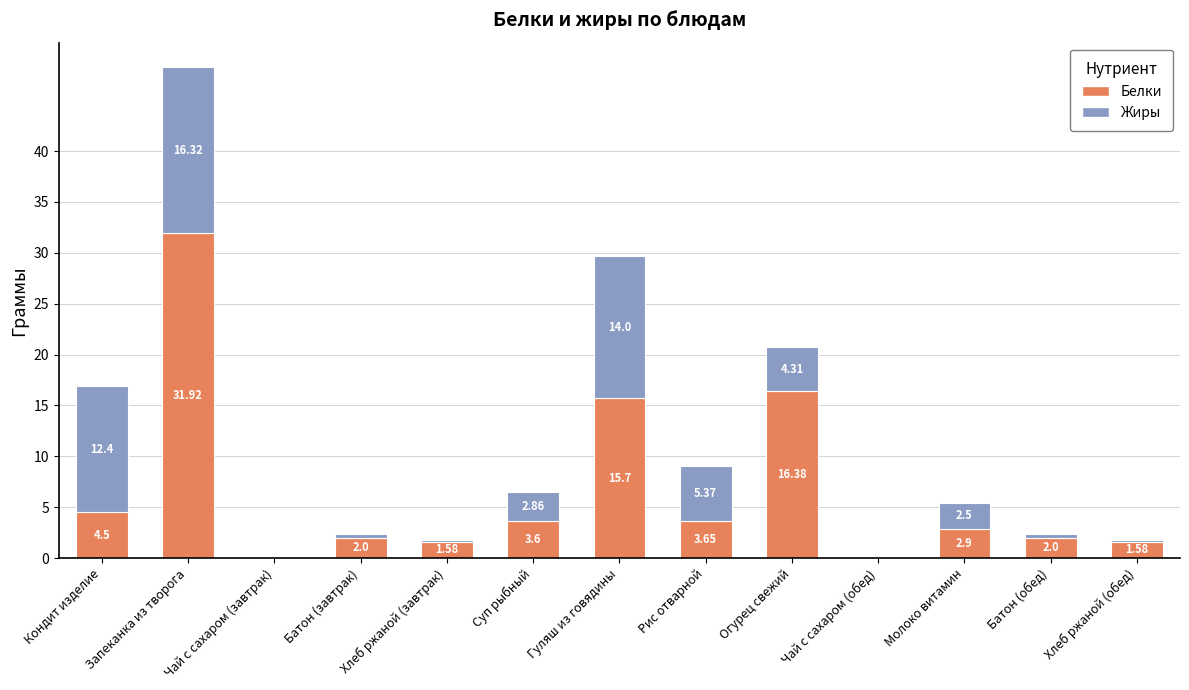

What is the total value across all series at Запеканка из творога?

48.2